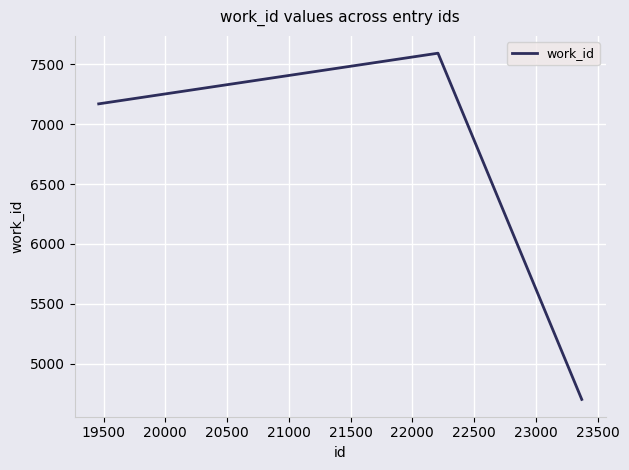

What is the average value?

6488